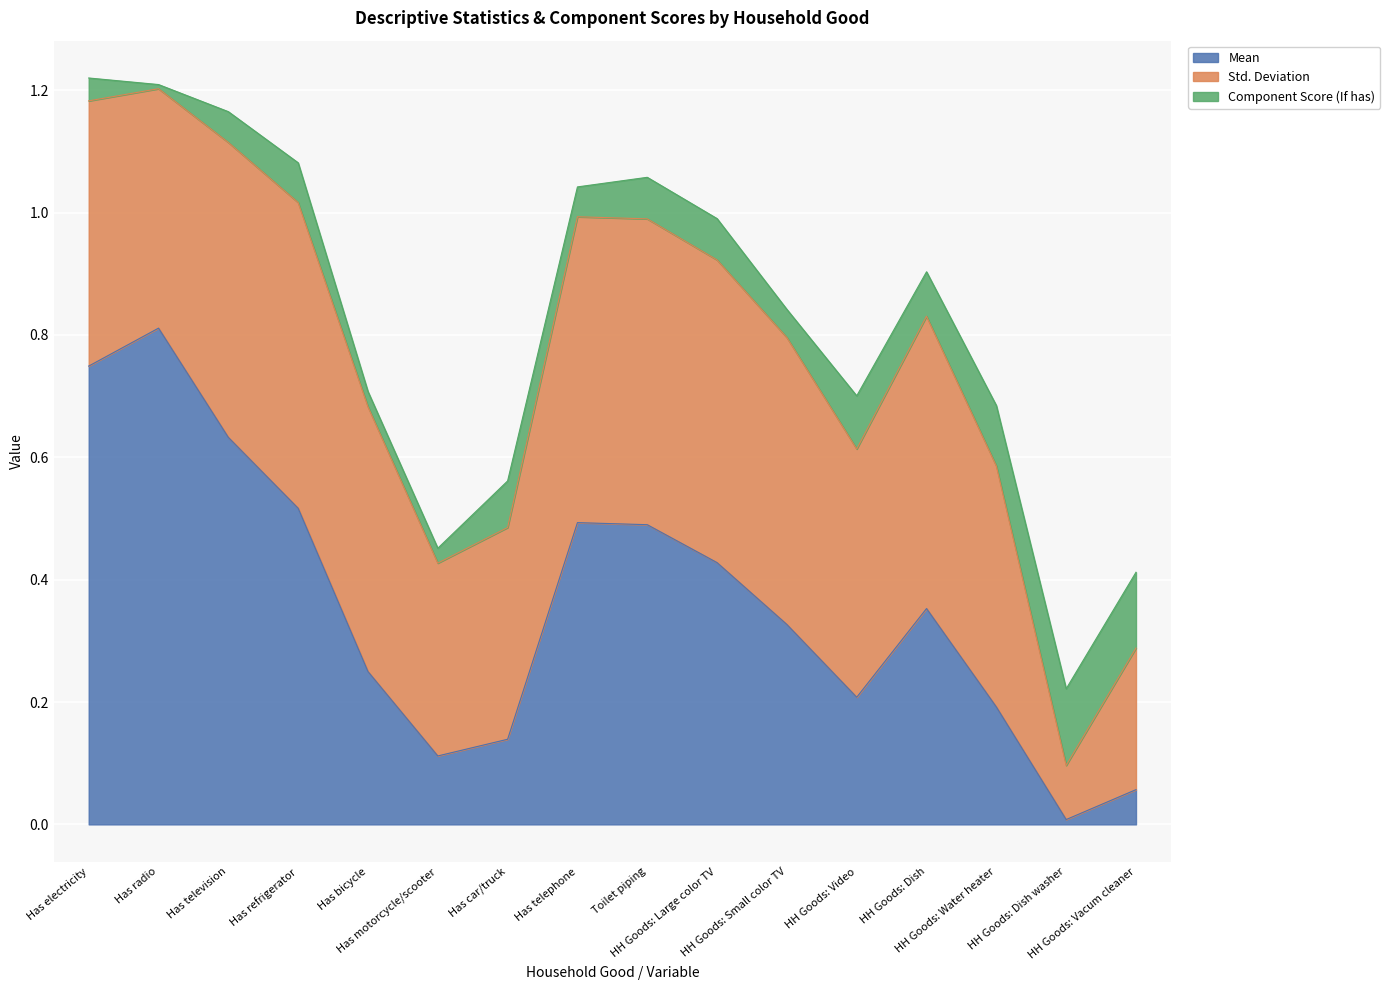

How many interior local valleys does the Component Score (If has) series have?

5